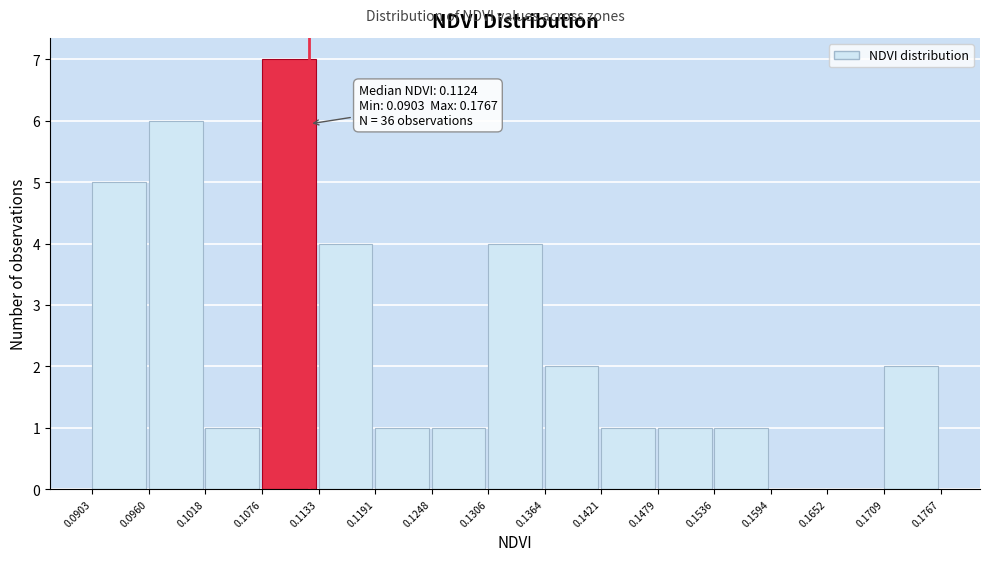

Which range on the x-axis has the tallest bar?

0.1076 to 0.1133